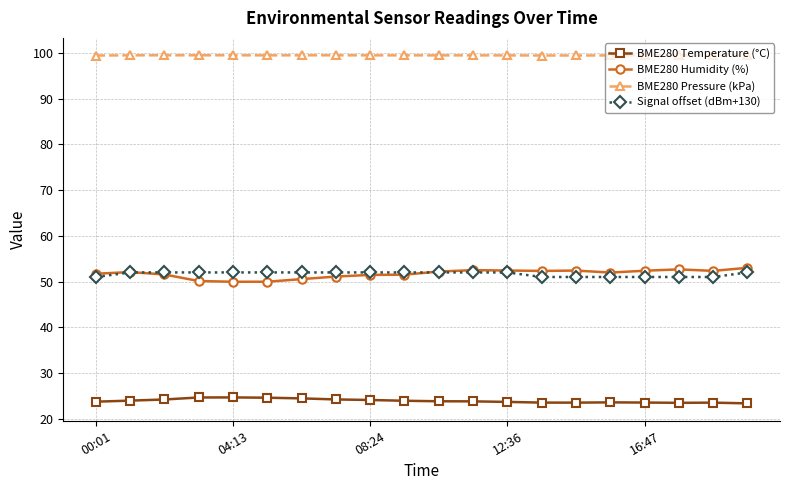

Count the BME280 Pressure (kPa) values in the range 99 to 100.

20